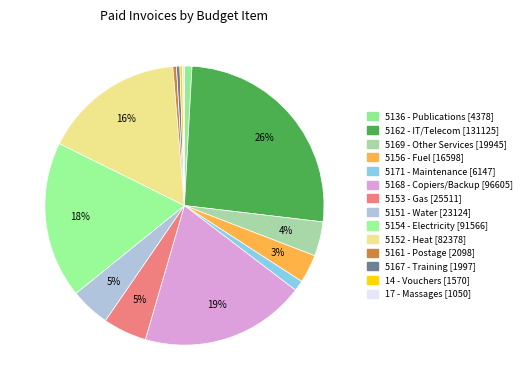

Which slice is the largest?

5162 - IT/Telecom [131125]